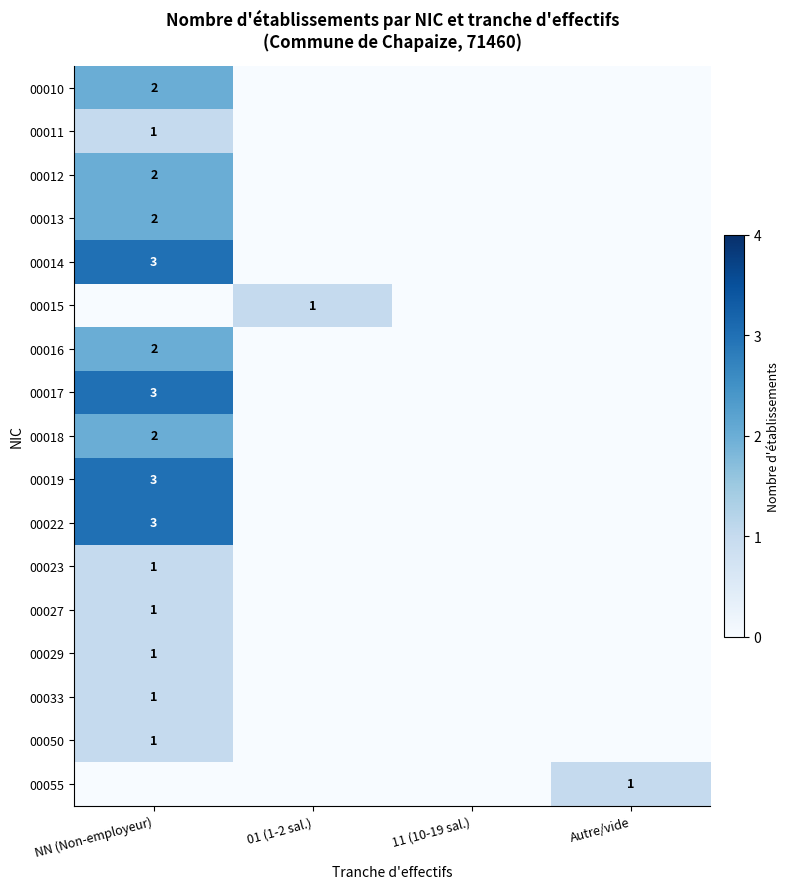

The 00010 series shows 2 at NN (Non-employeur). True or false?

True